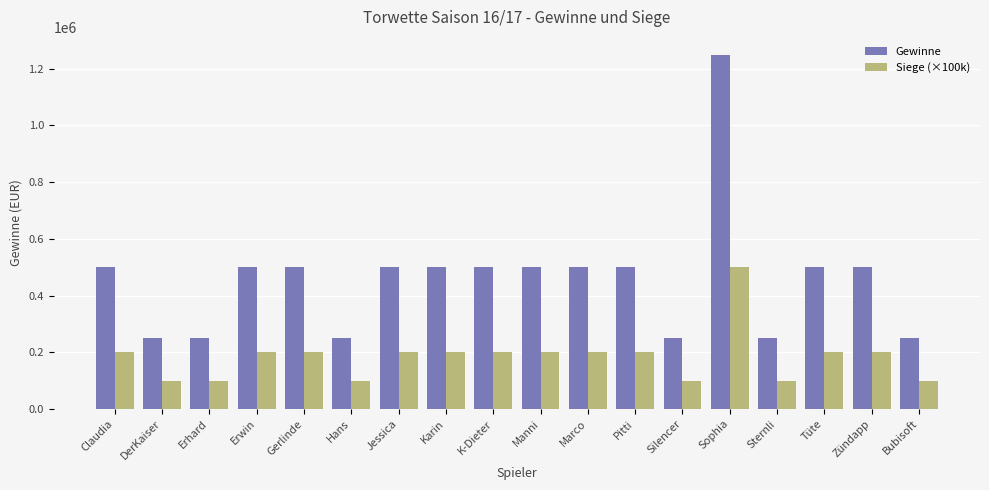

What is the total value across all series at Bubisoft?

350000